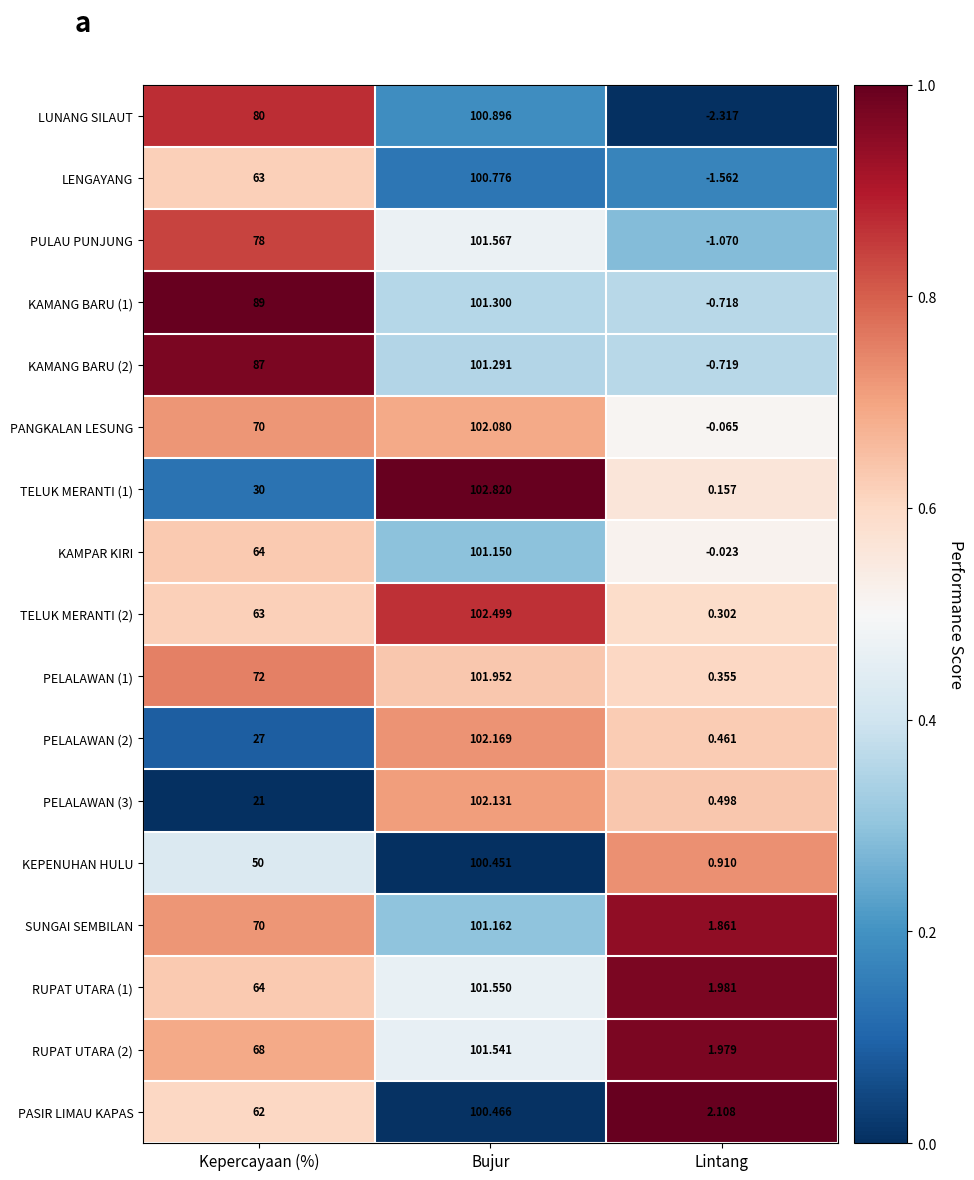

What is the total value across all series at Kepercayaan (%)?

1058.0